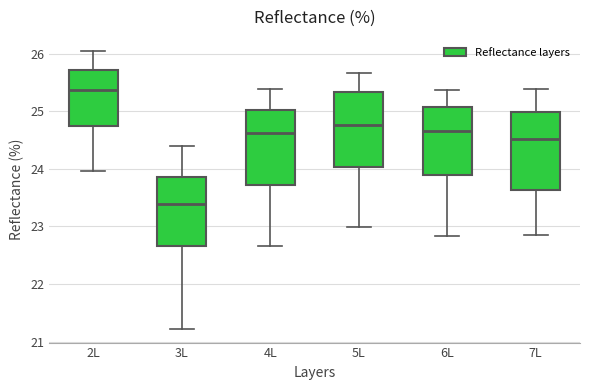

Which box has the lowest median line?

3L